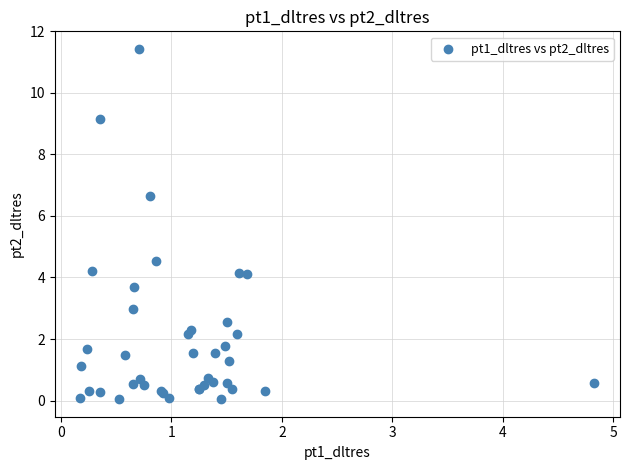

What Y value in the scatter plot is closest to 5?

4.5